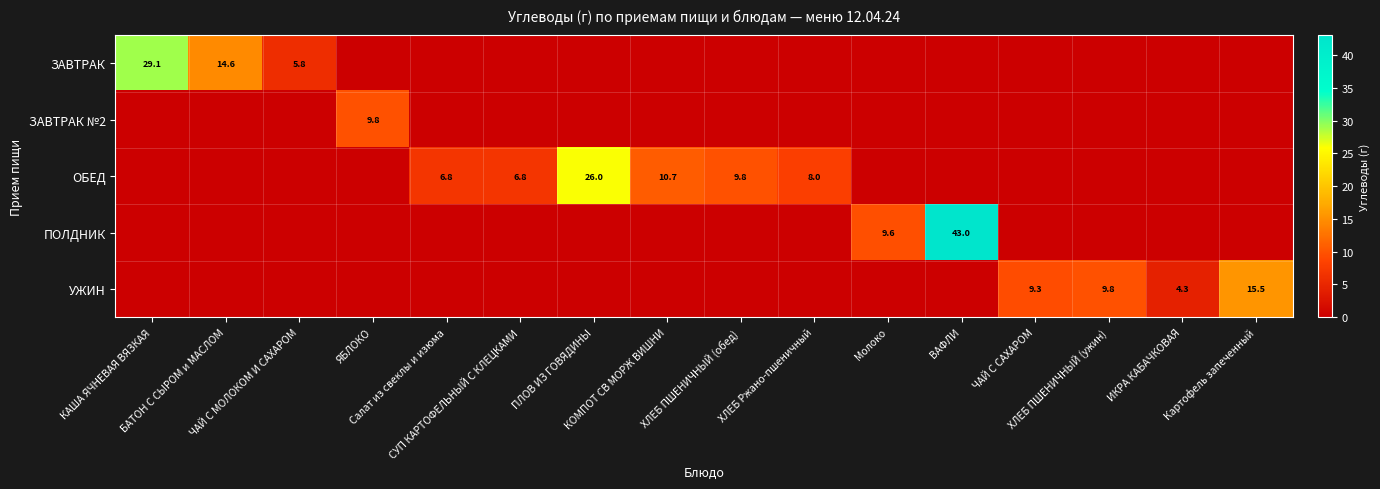

How many data points in ОБЕД are above 0?

6